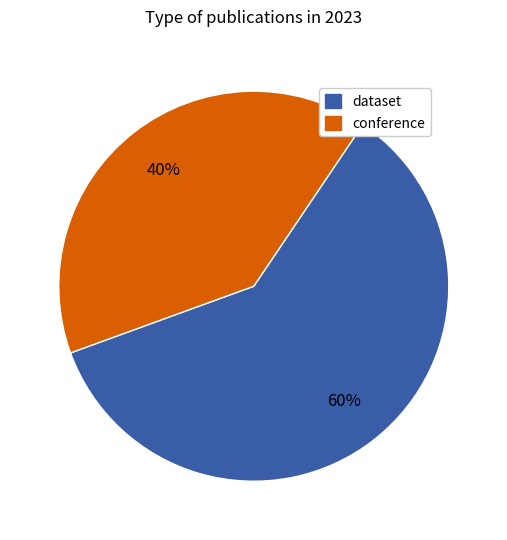

Which has a higher value, conference or dataset?

dataset